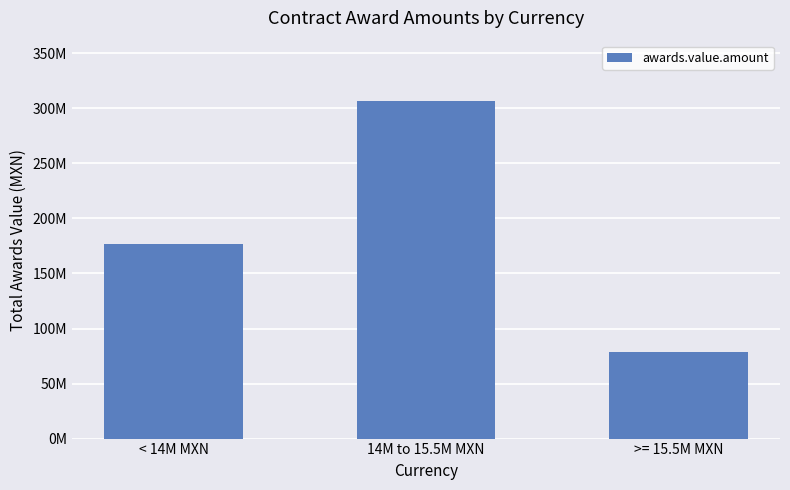

What is the maximum value shown in the chart?

306399996